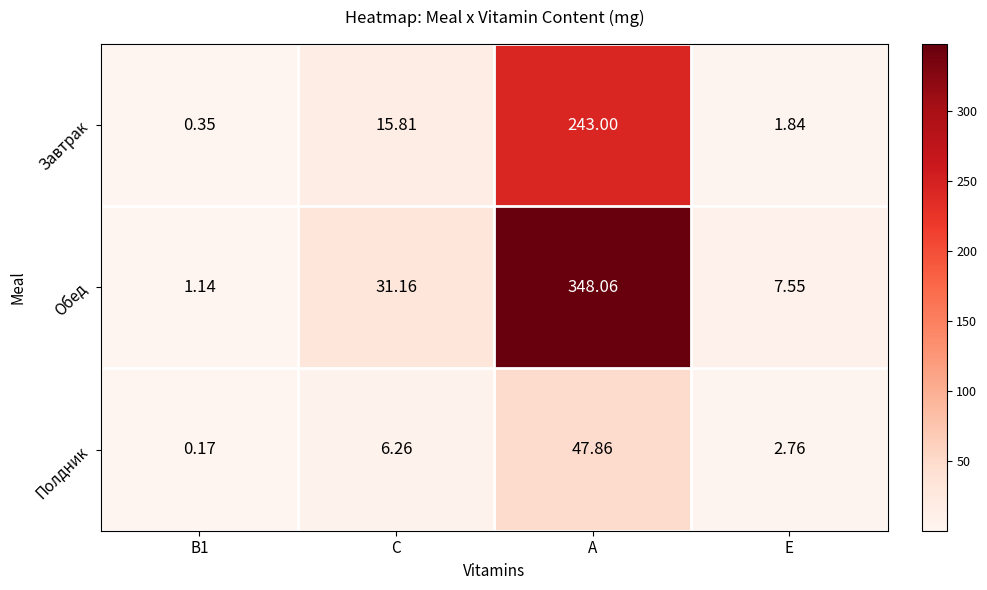

Rank the series at A from highest to lowest value.

Обед, Завтрак, Полдник